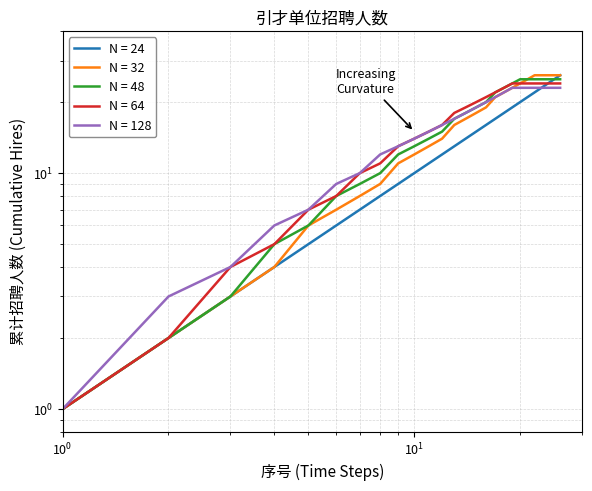

What is the difference between the second highest and minimum values in the N = 48 series?

24